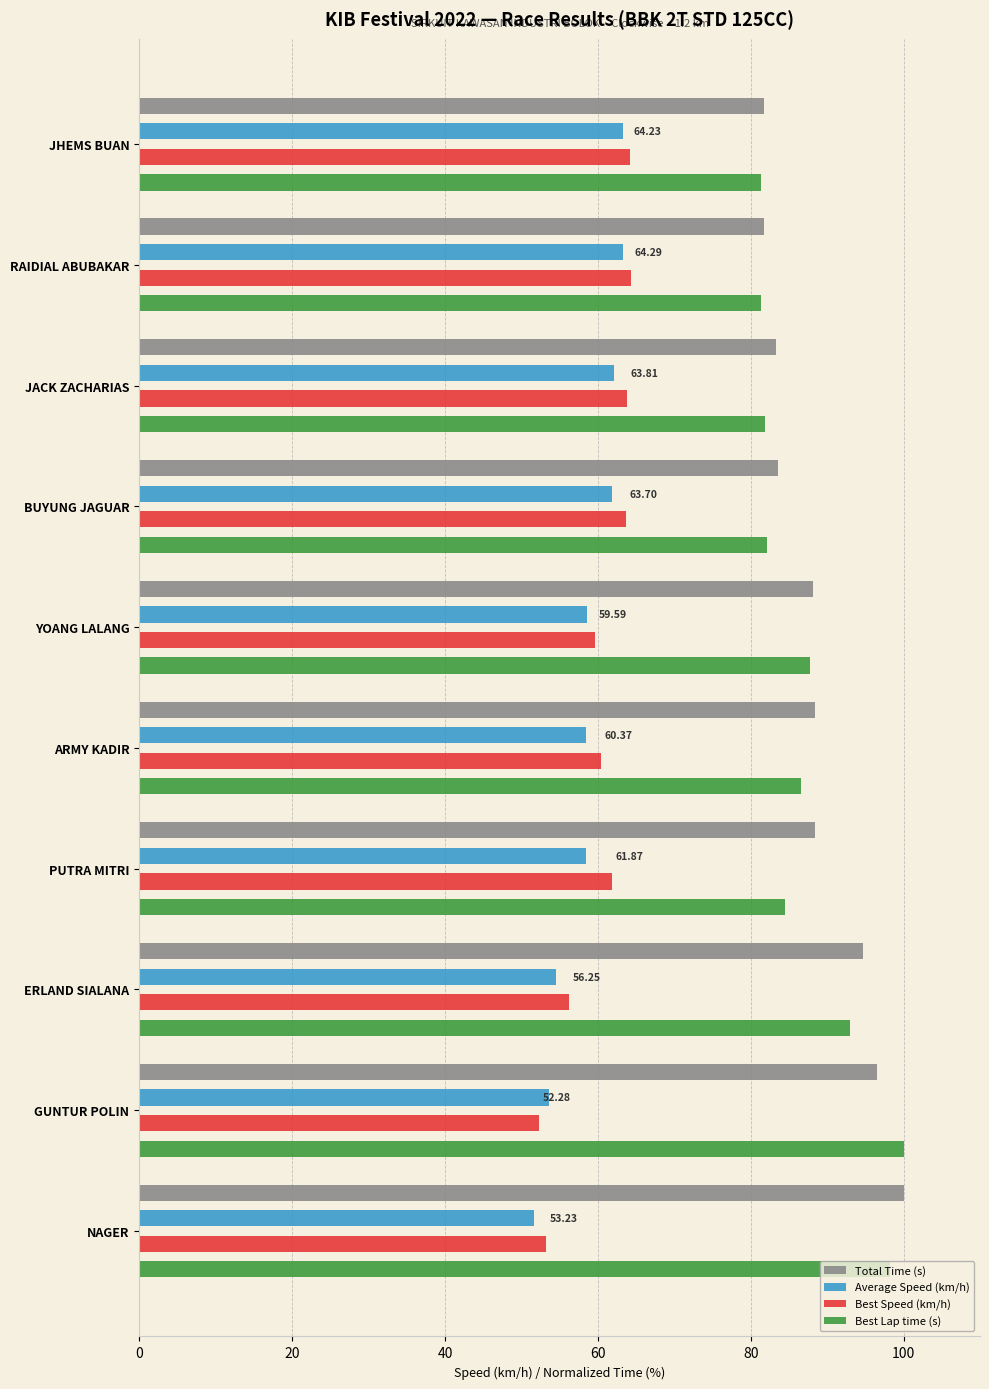

The Best Lap time (s) series shows 128.6 at NAGER. True or false?

False